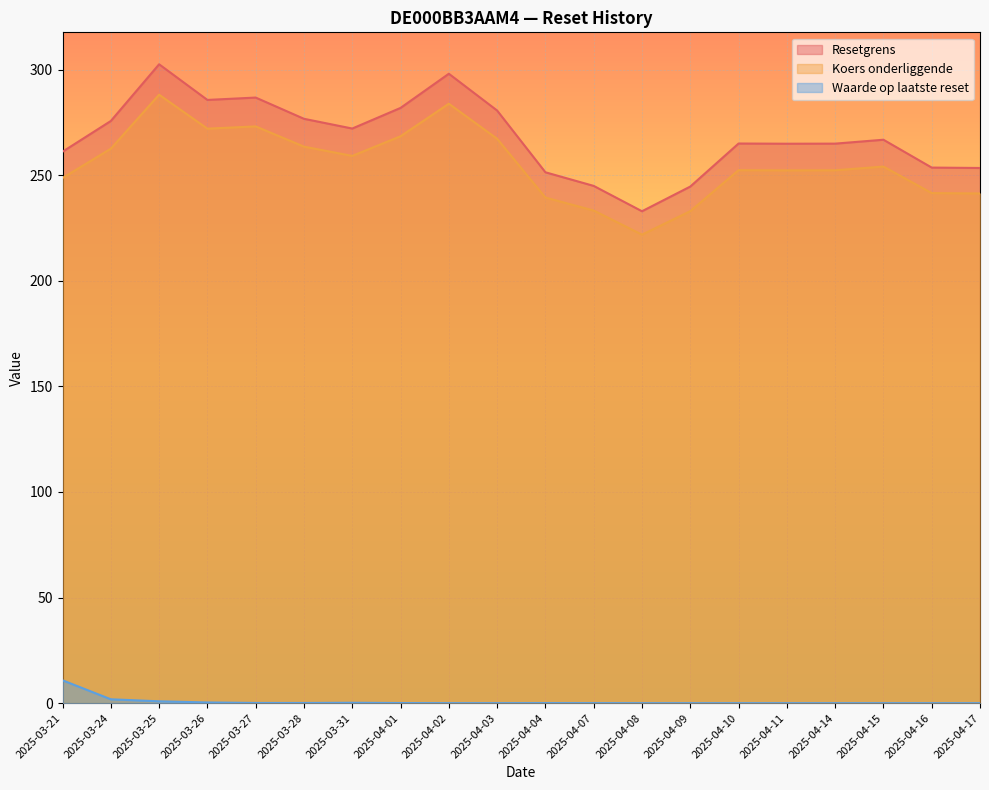

At which category does Koers onderliggende reach its first local valley?

2025-03-26